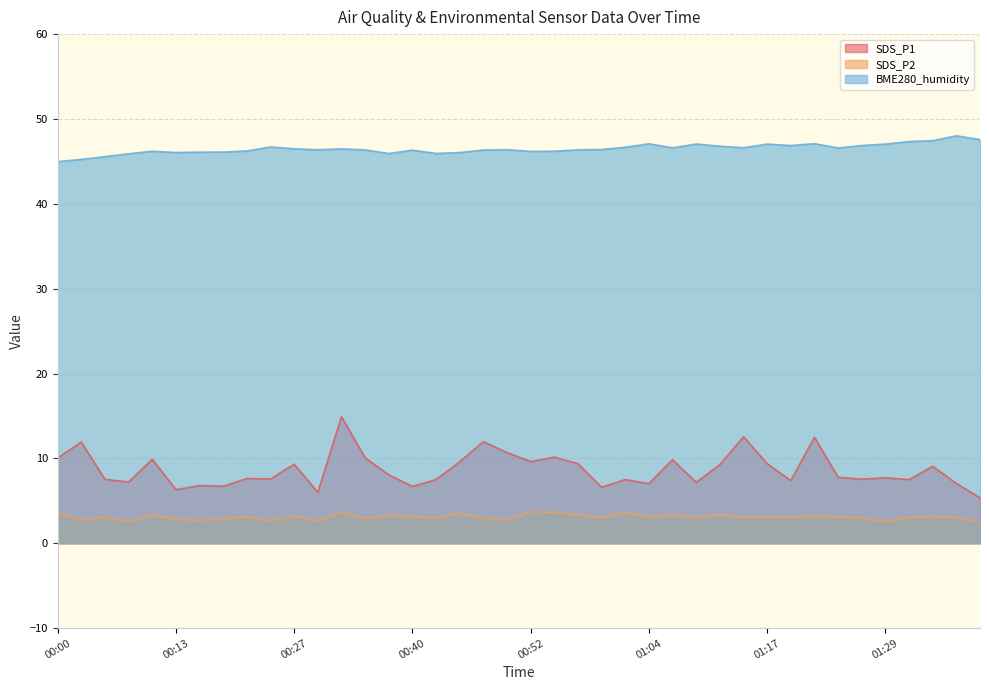

What is the difference between the SDS_P1 values at 01:07 and 00:42?

2.3